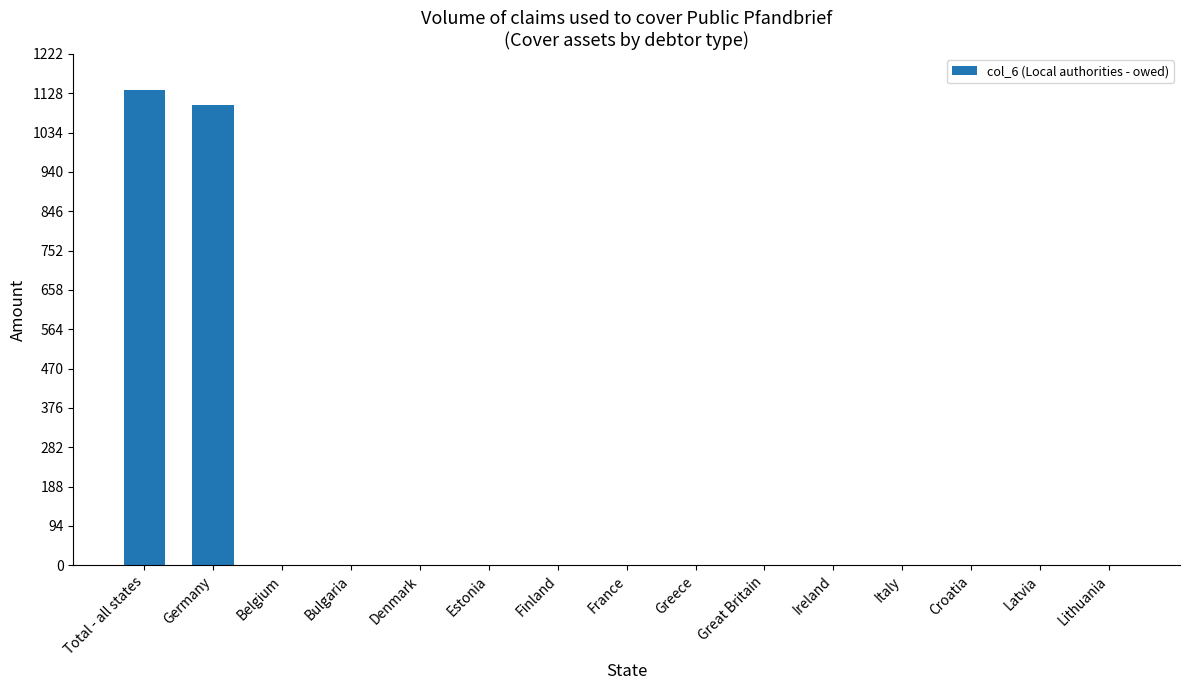

The chart shows a value of 1777 at Germany. True or false?

False